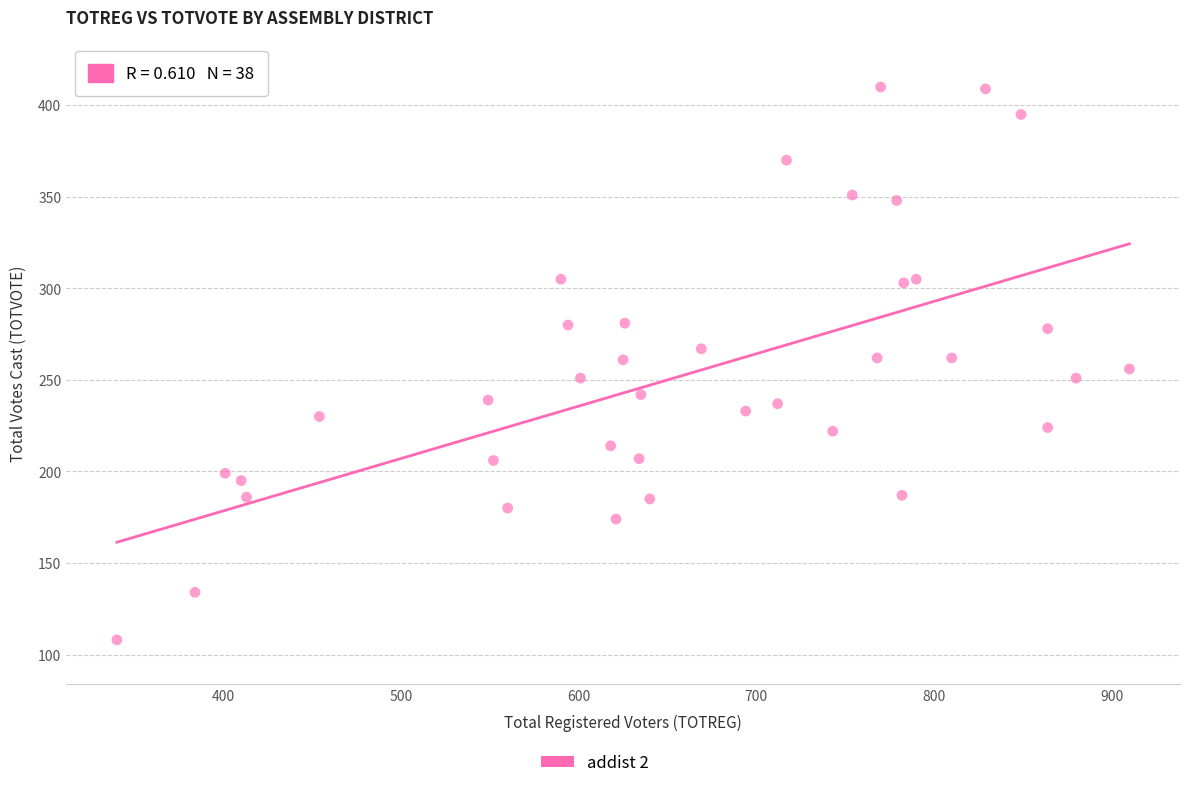

What is the range of X values (max minus min)?

570